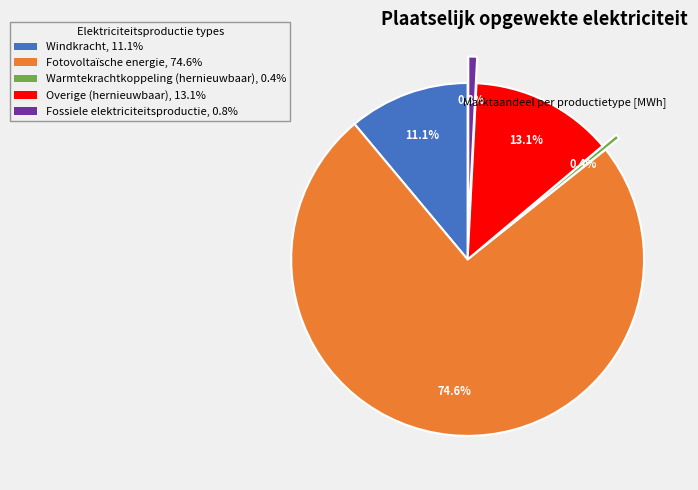

Do Fossiele elektriciteitsproductie, 0.8% and Fotovoltaïsche energie, 74.6% together represent more than half of the pie?

Yes